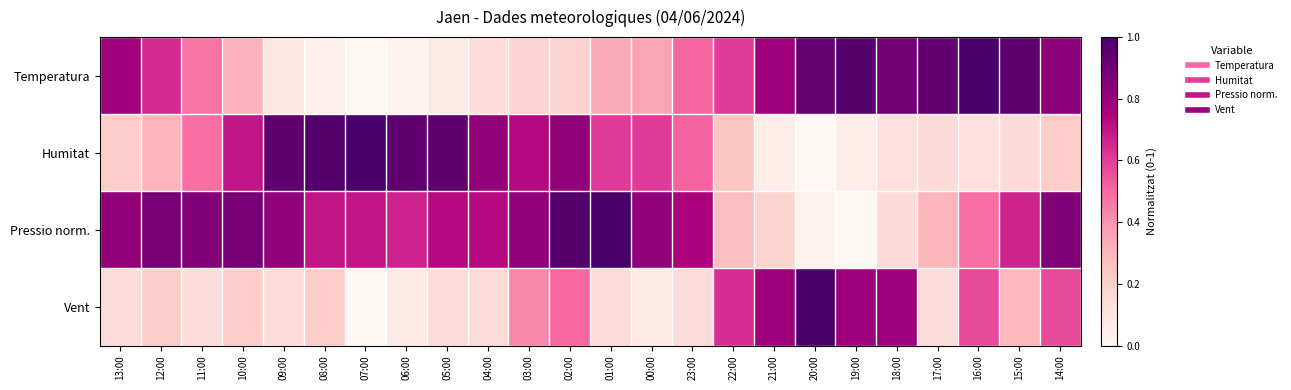

Between 00:00 and 22:00, which series saw the biggest shift?

Vent